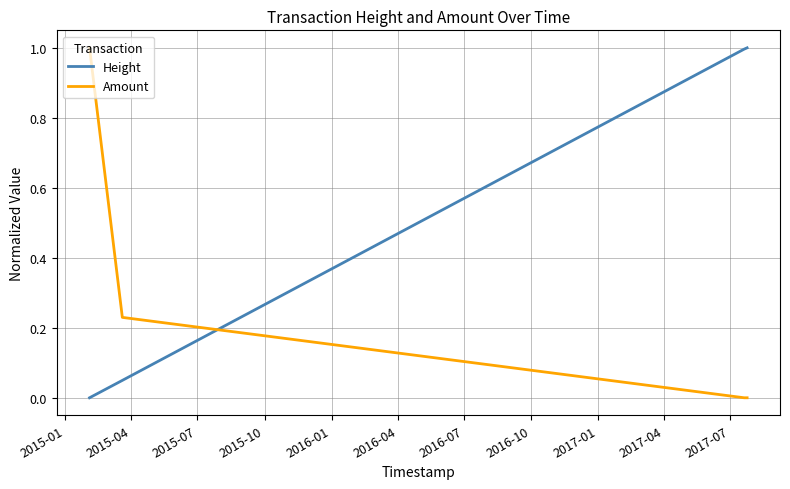

What is the difference between the maximum and minimum values in the Height series?

1.0